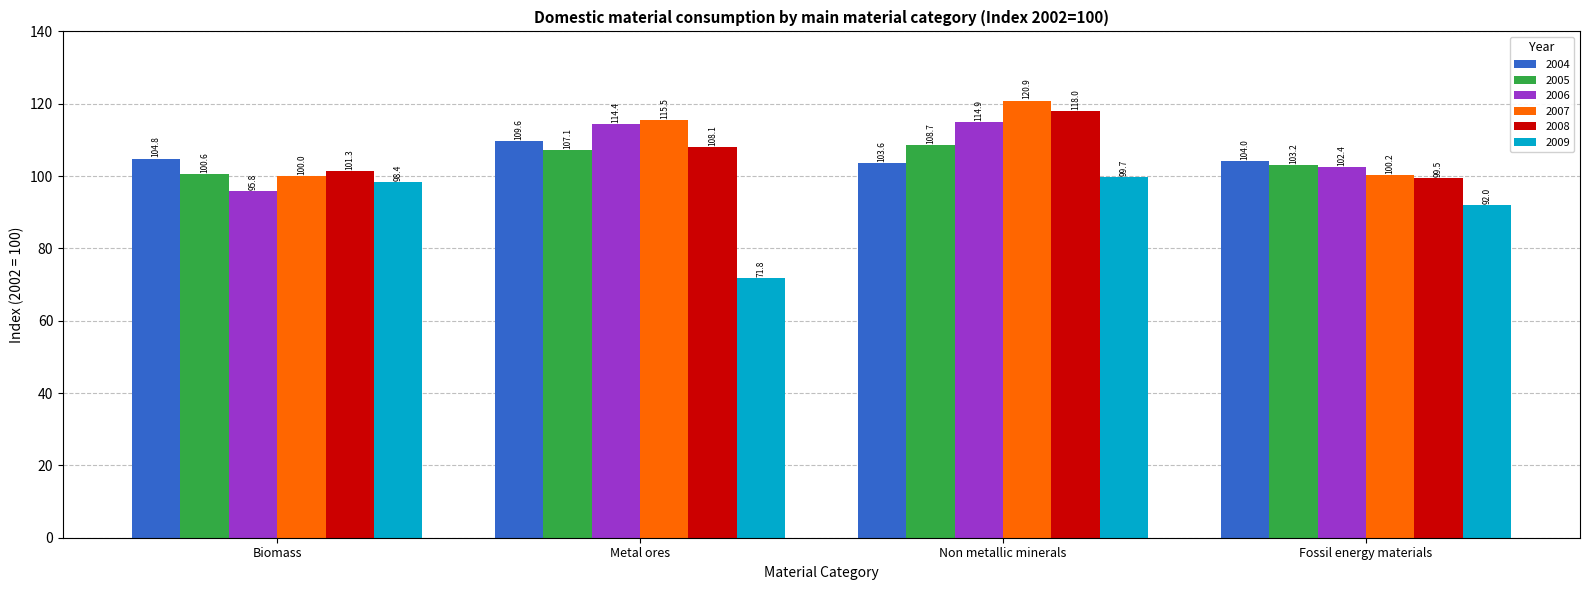

What is the minimum value for 2008?

99.5